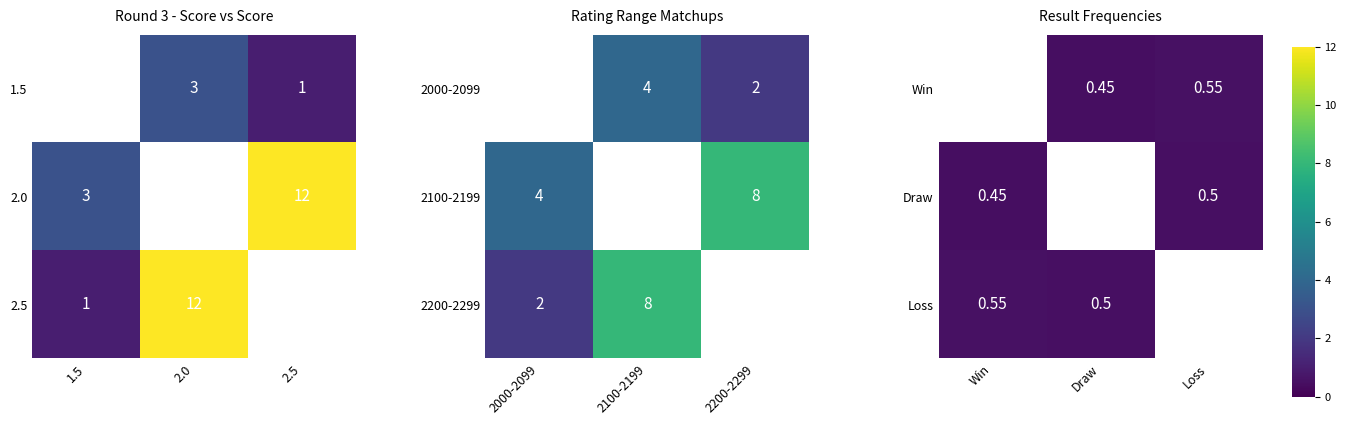

The value of 2.0 at 2.5 is 12. True or false?

True